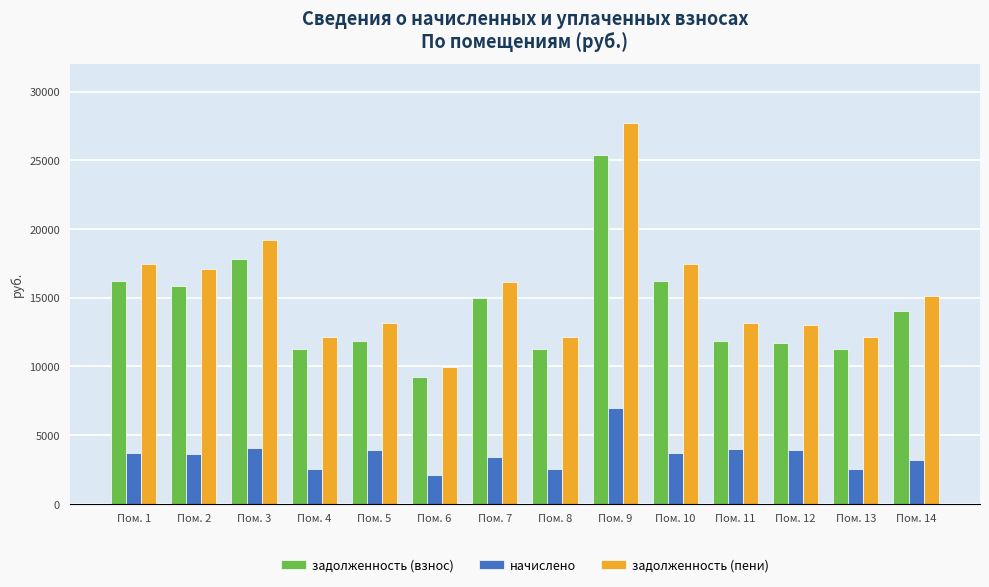

Which label corresponds to the largest value in the chart?

Пом. 9